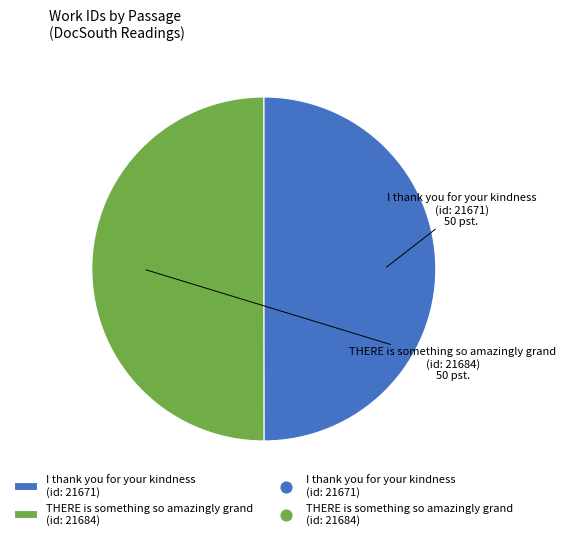

Combined, do THERE is something so amazingly grand (id: 21684) and I thank you for your kindness (id: 21671) account for over 50%?

Yes